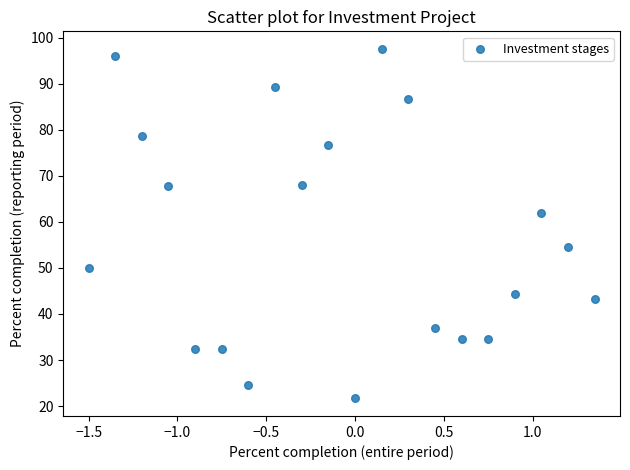

What is the range of Y values (max minus min)?

75.9